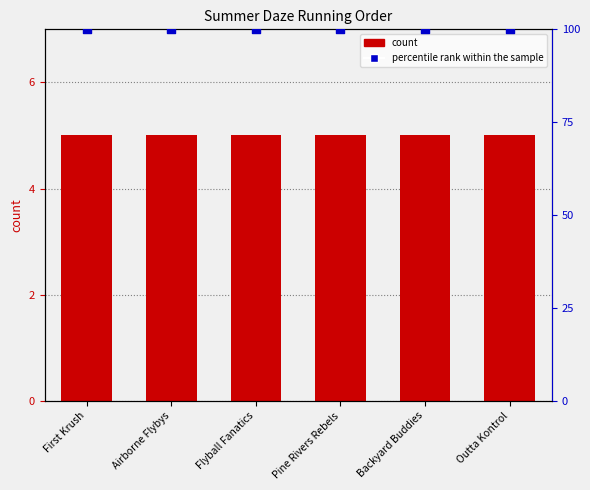

Which series has the largest total across all categories?

percentile rank within the sample